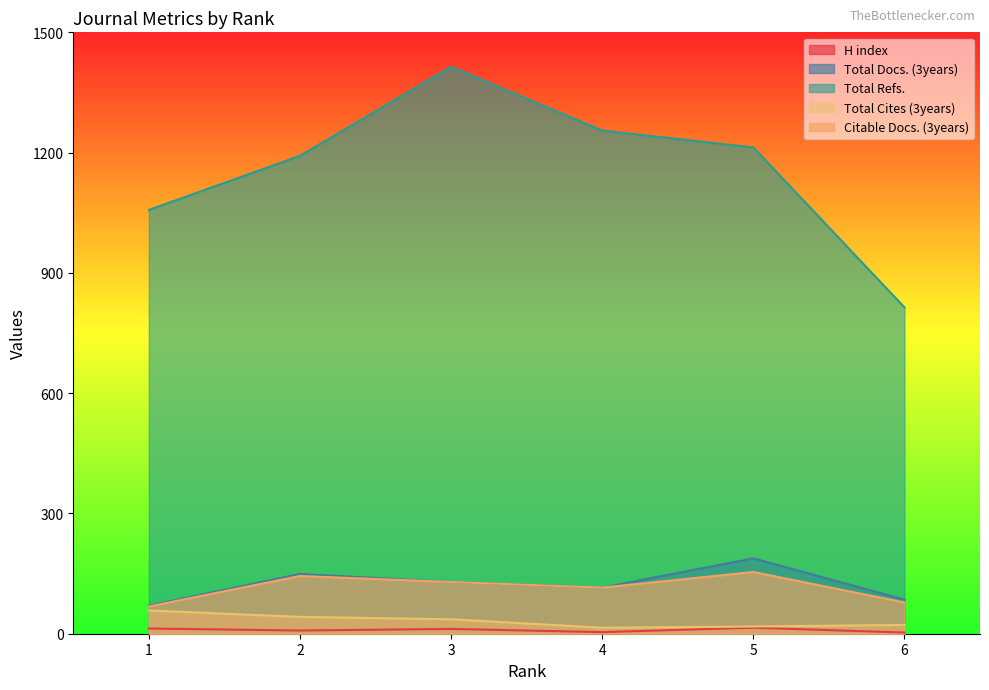

What is the value of the Total Cites (3years) point at the 3rd from the left?

36